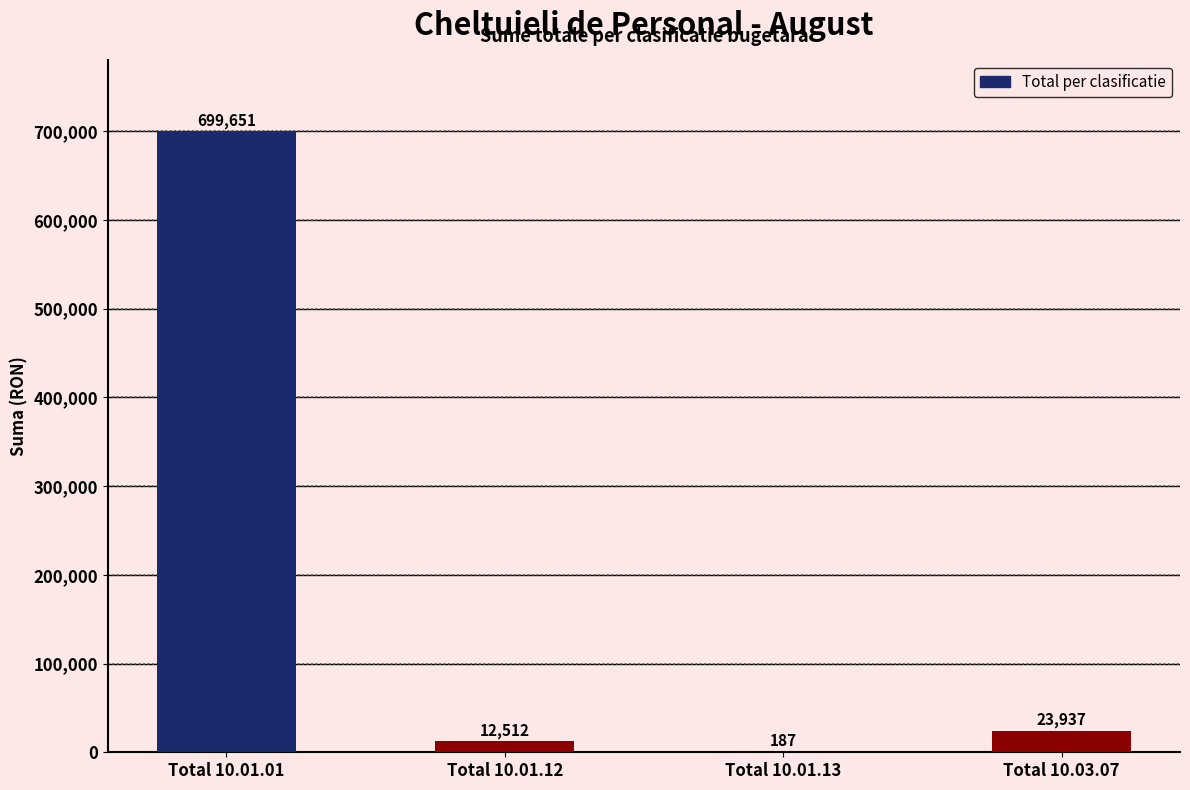

What is the sum of the values at Total 10.01.13 and Total 10.03.07?

24124